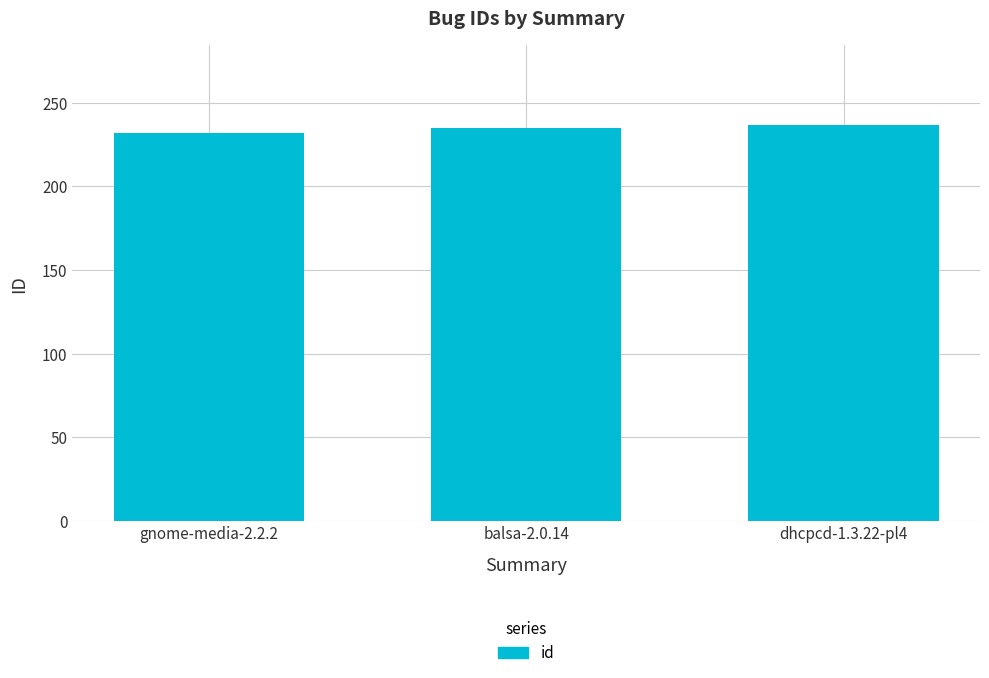

Is it true that the value at gnome-media-2.2.2 is 407?

False